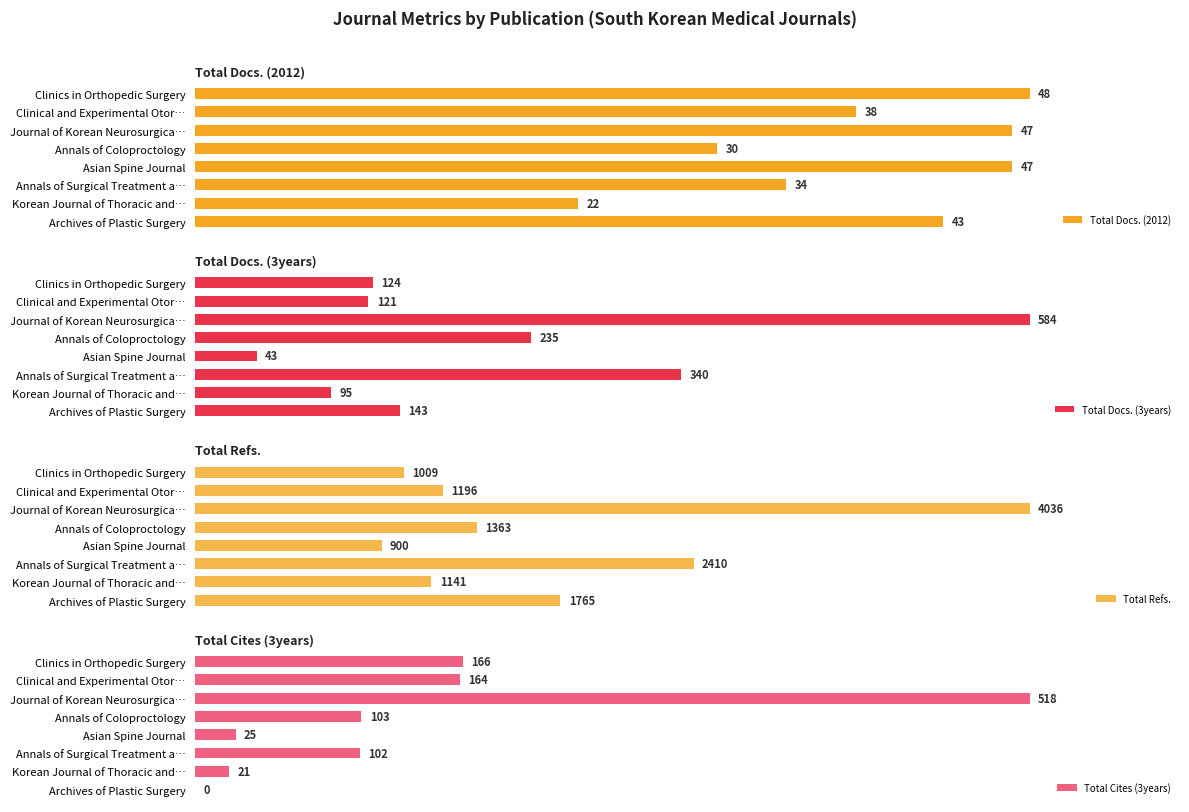

Between 0 and 5, which series saw the biggest shift?

Total Refs.